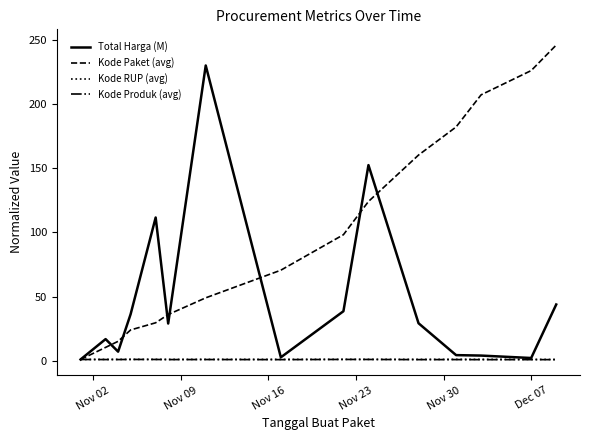

How many series are shown in this chart?

4